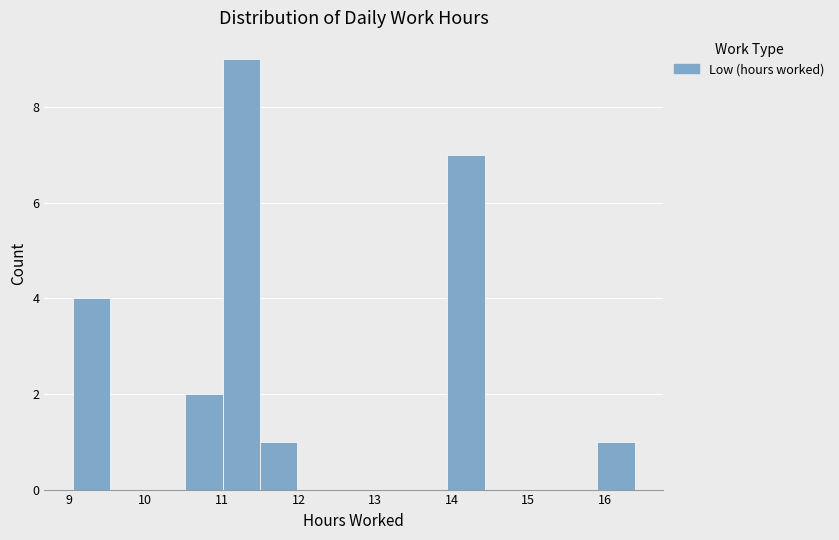

Over which range of the x-axis is the bar tallest?

11.0 to 11.5